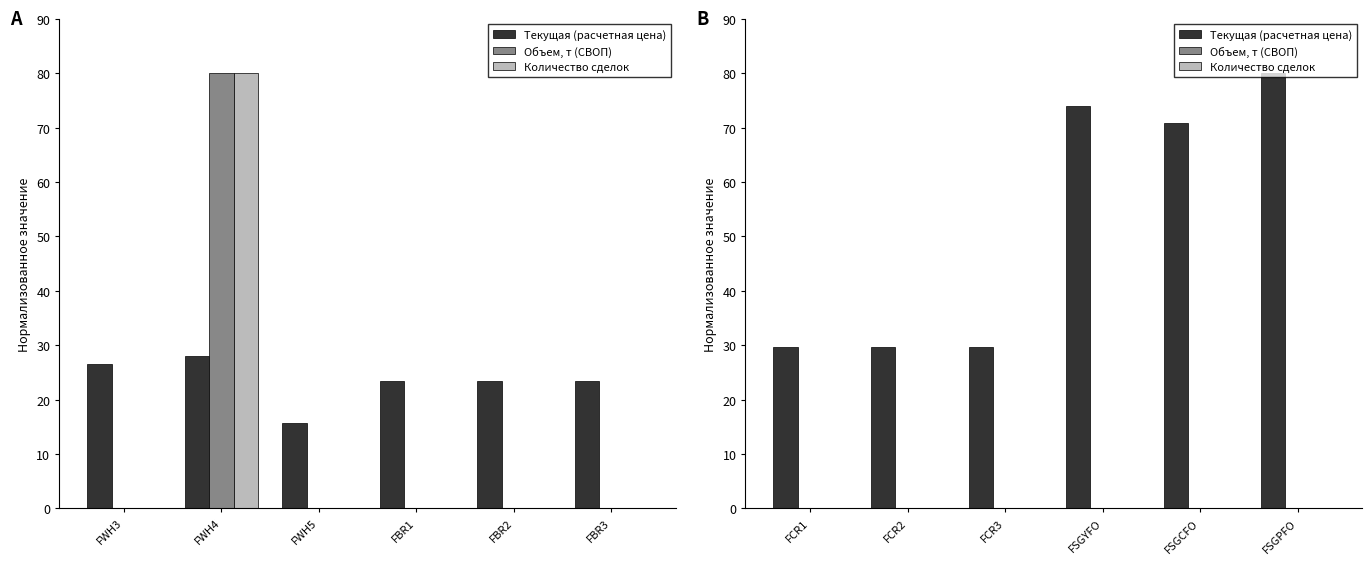

Count the number of categories in the chart.

6